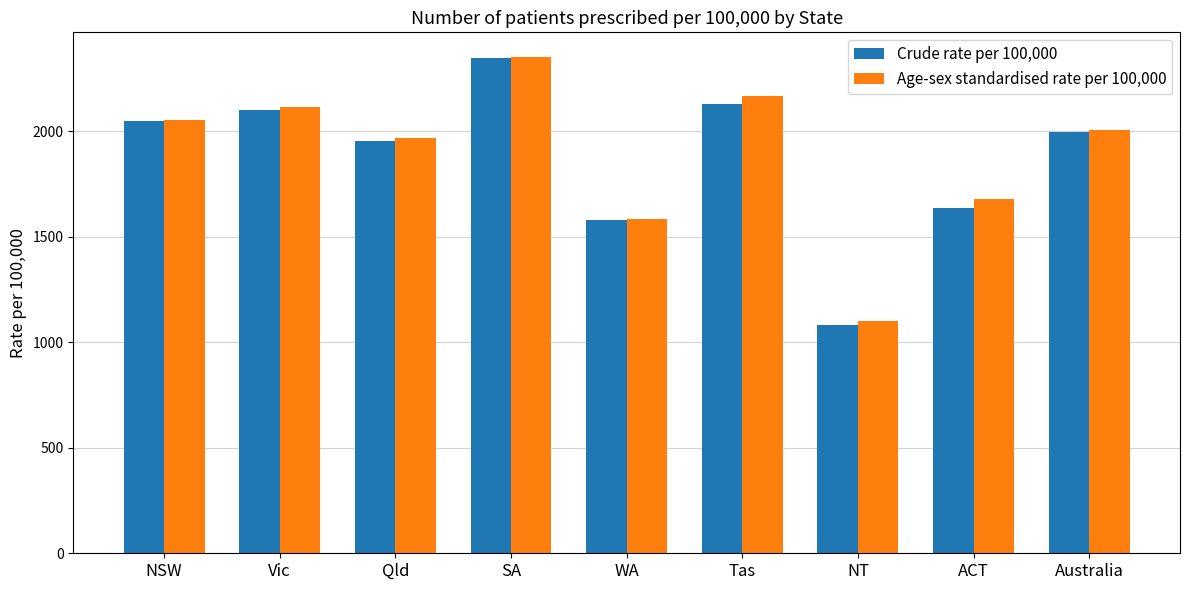

At which label does Age-sex standardised rate per 100,000 first exceed 2006?

NSW